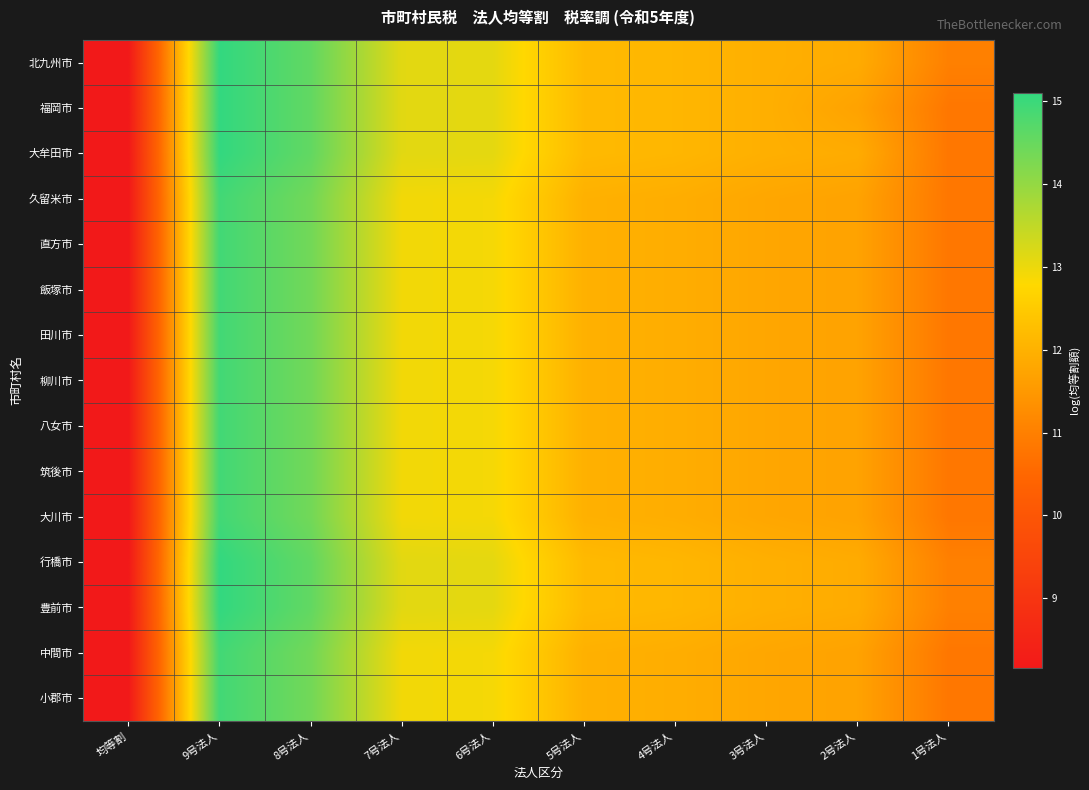

How many categories are shown in the chart?

10